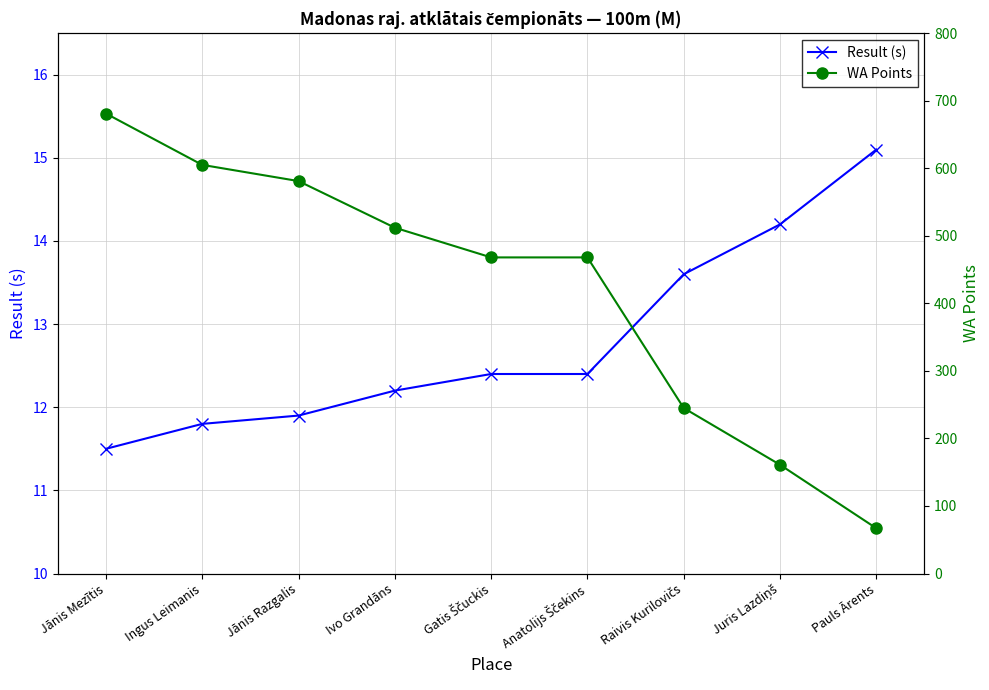

List the labels in order of WA Points value, smallest first.

Pauls Ārents, Juris Lazdiņš, Raivis Kurilovičs, Gatis Ščuckis, Anatolijs Ščekins, Ivo Grandāns, Jānis Razgalis, Ingus Leimanis, Jānis Mezītis